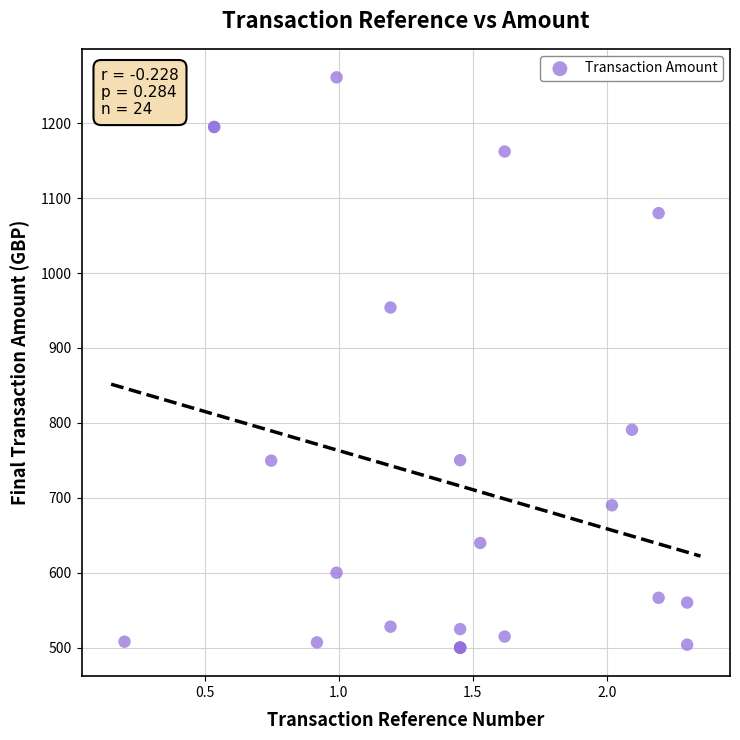

What Y value in the scatter plot is closest to 880?

954.0